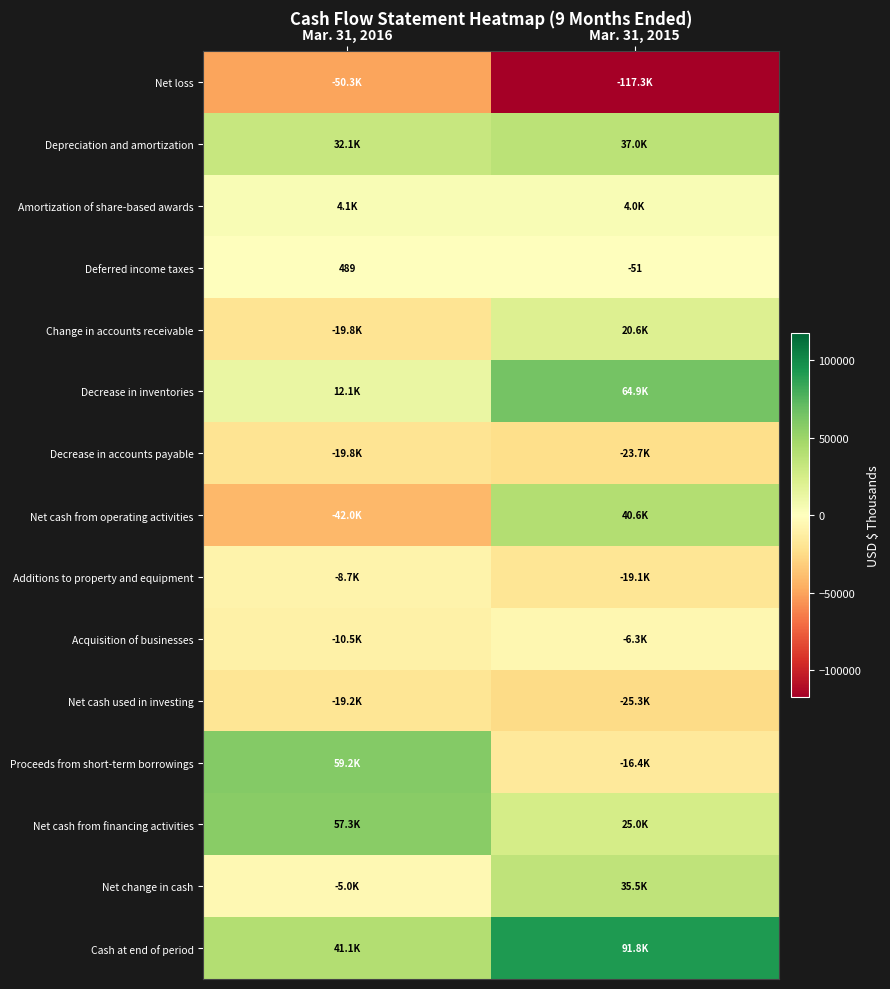

The Deferred income taxes series shows 338 at Mar. 31, 2016. True or false?

False